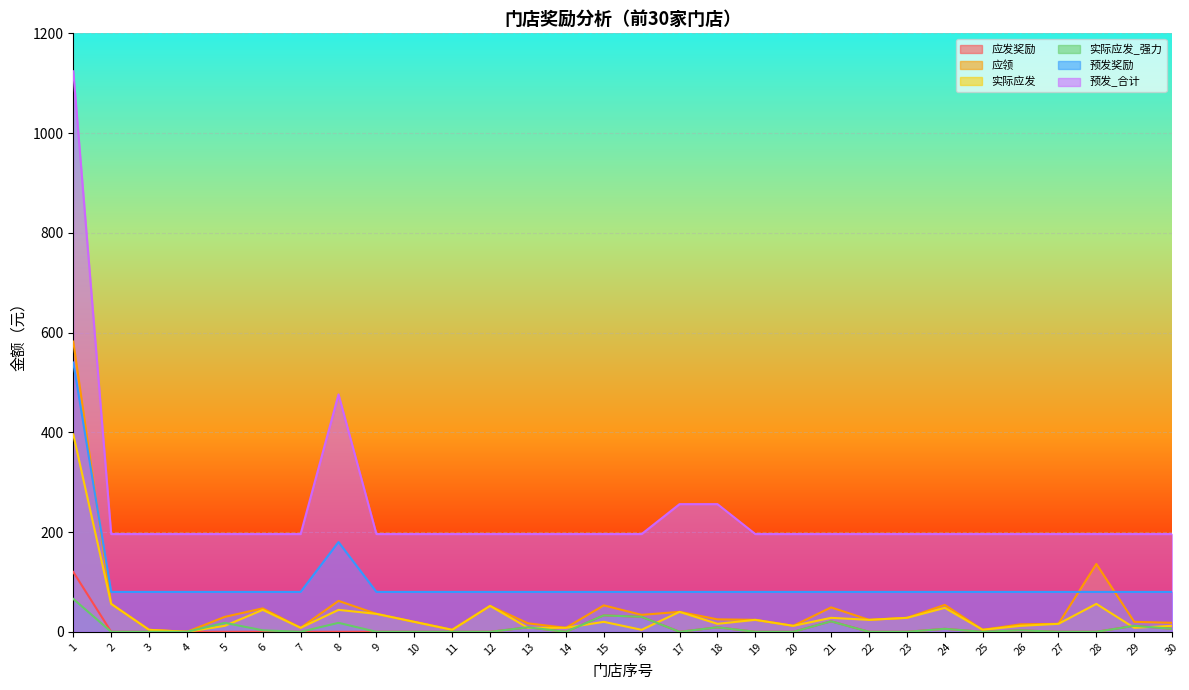

Which category has the highest value across all series?

1